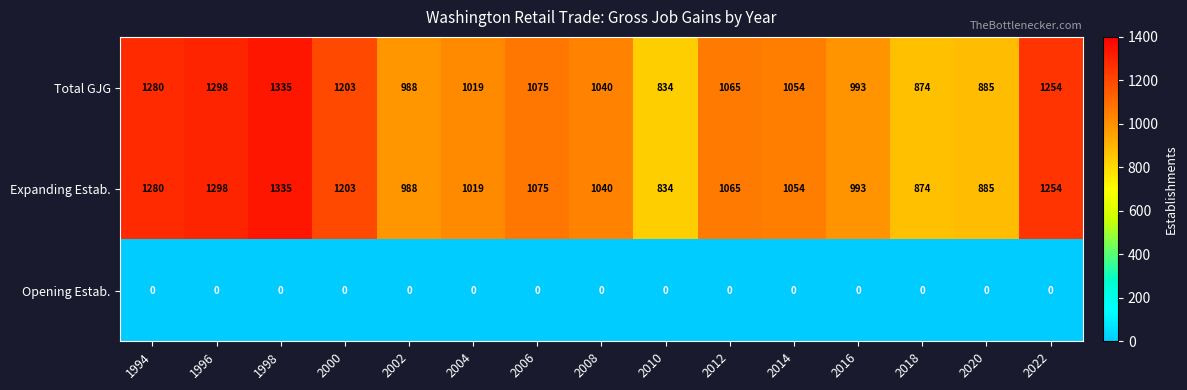

Where is Total GJG nearest to the value 1084?

2006